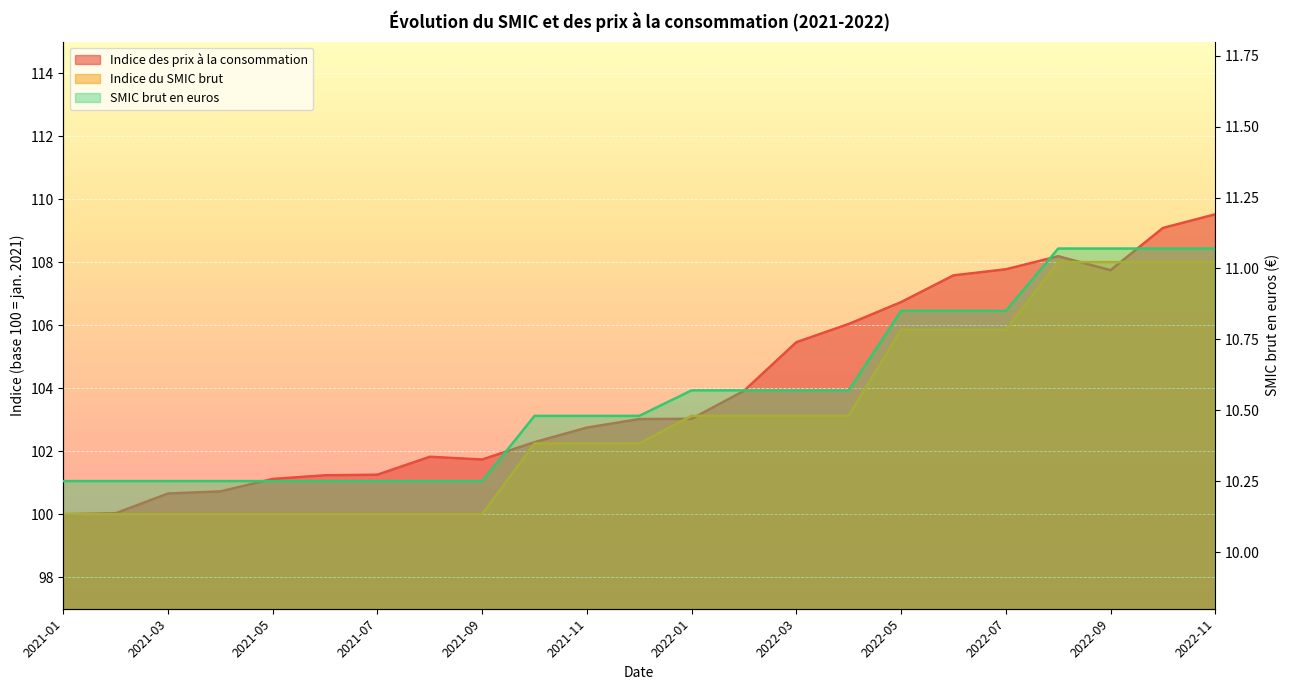

How many intersections are there between Indice du SMIC brut and Indice des prix à la consommation?

4